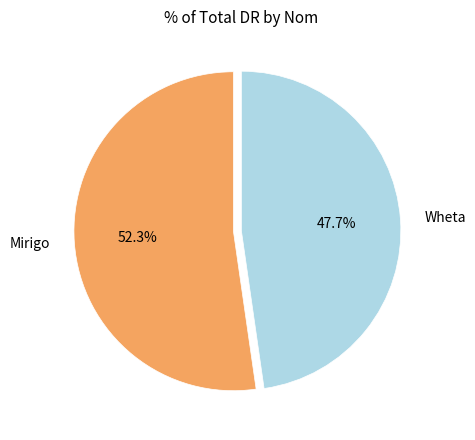

Count the number of slices in the pie.

2